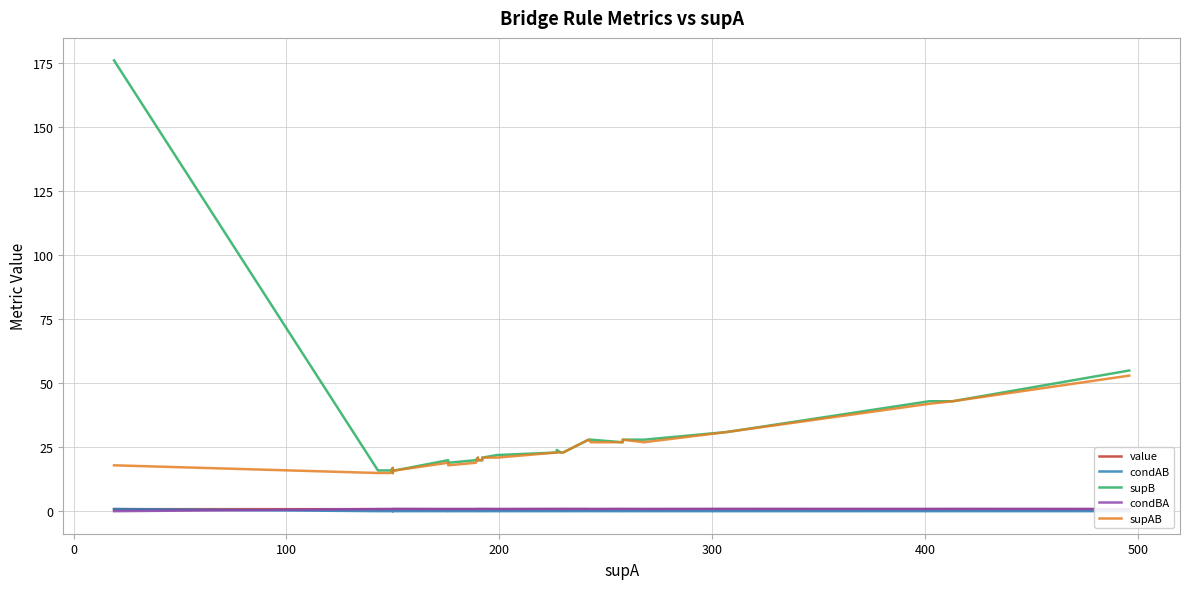

How many lines are shown in the chart?

5